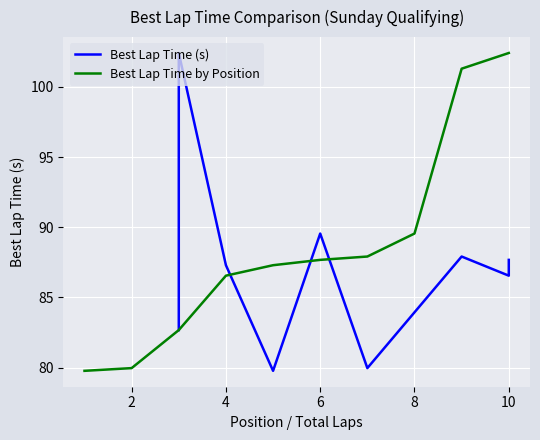

True or false: Best Lap Time by Position has a value of 102.4 at 10.

True